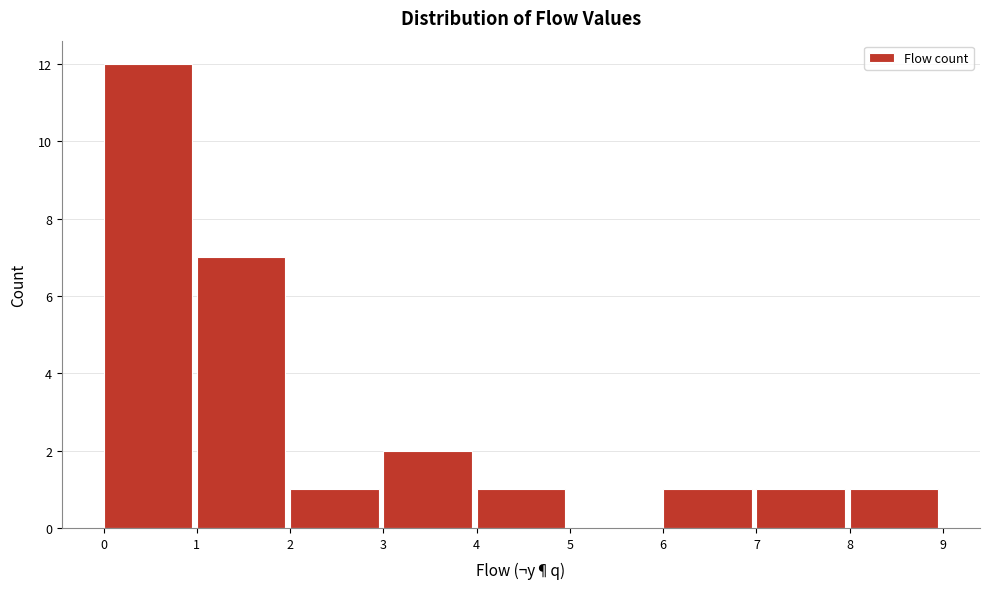

What is the height of the bar covering 0 to 1 on the x-axis? The values are not printed on the chart, so give them approximately, as read against the axis.

12